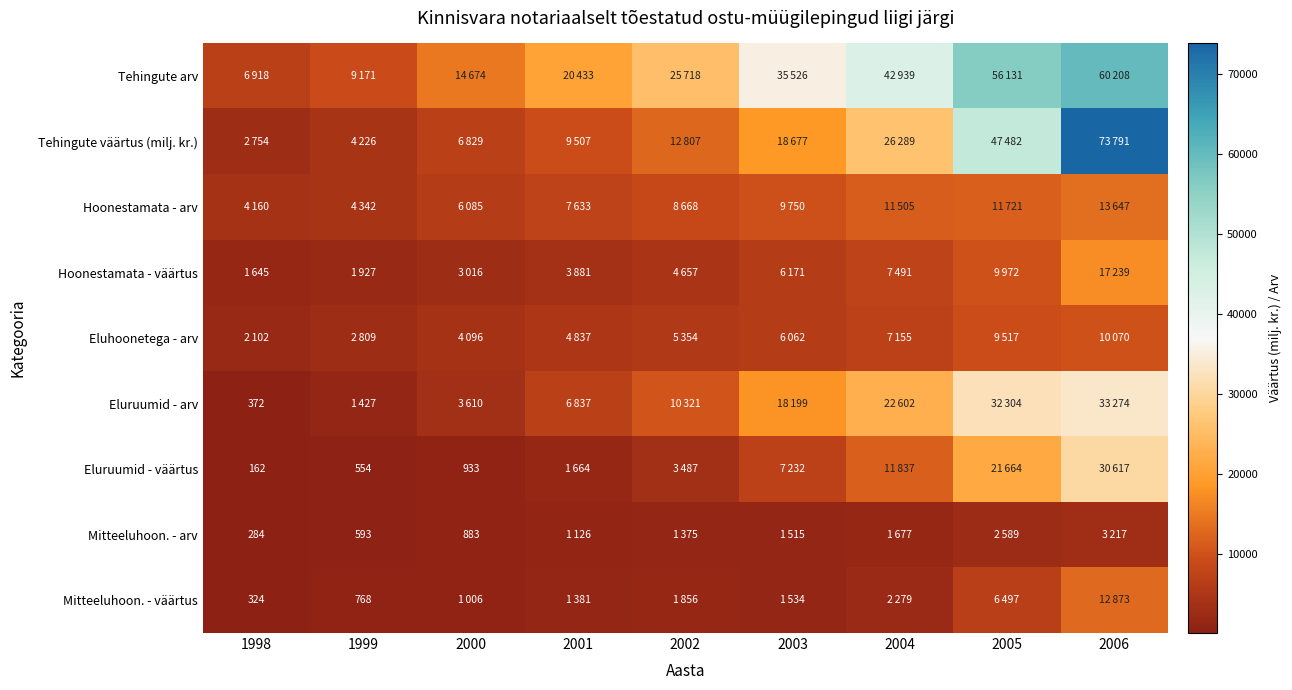

Is it true that Eluruumid - väärtus equals 554 at 1999?

True